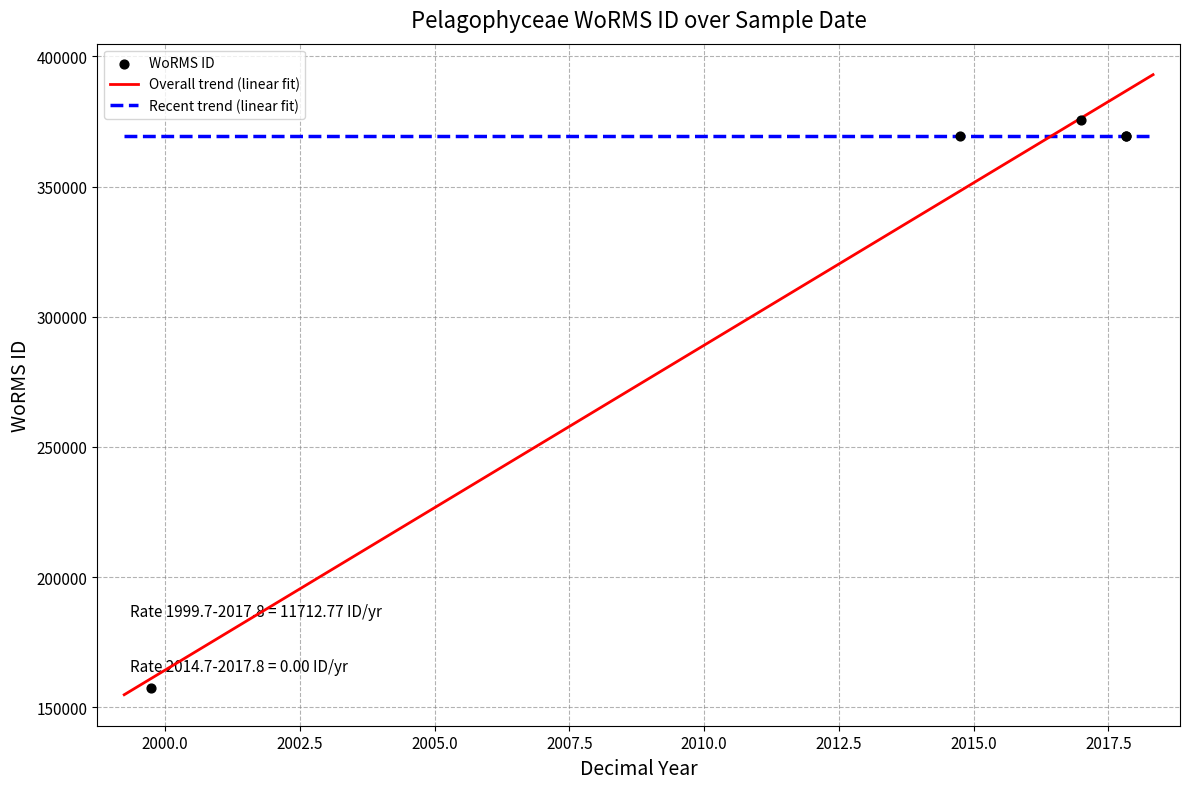

What is the change in value from 02-10-2014 to ?

+6351